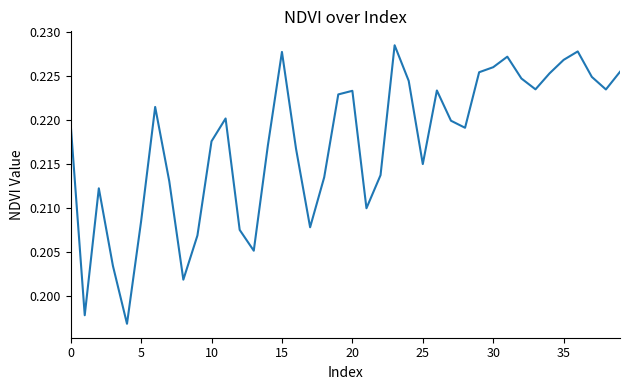

What is the label of the 9th point from the right?

31